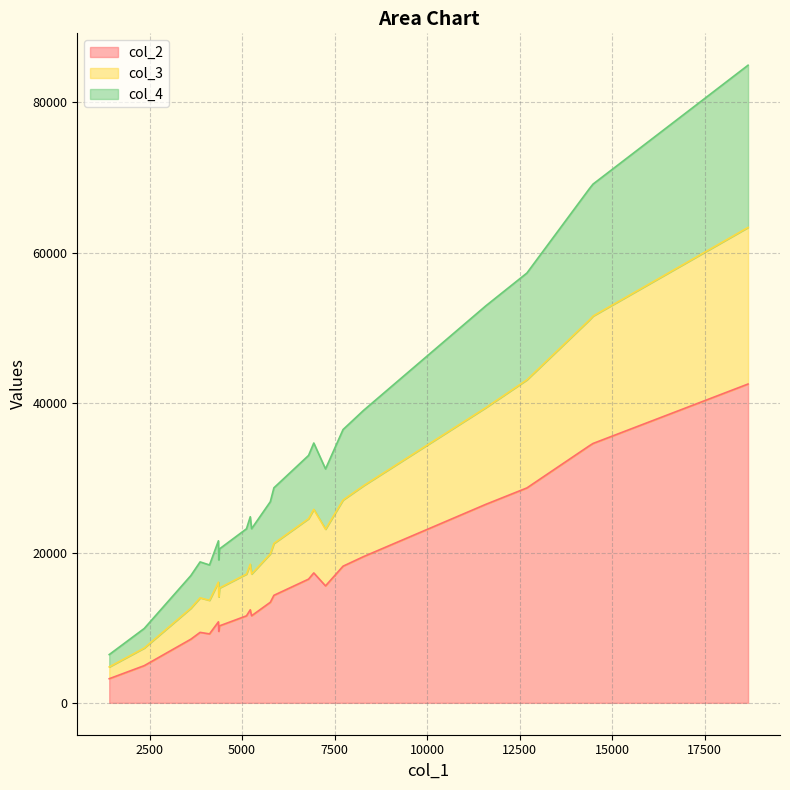

Does the chart have visible grid lines?

Yes